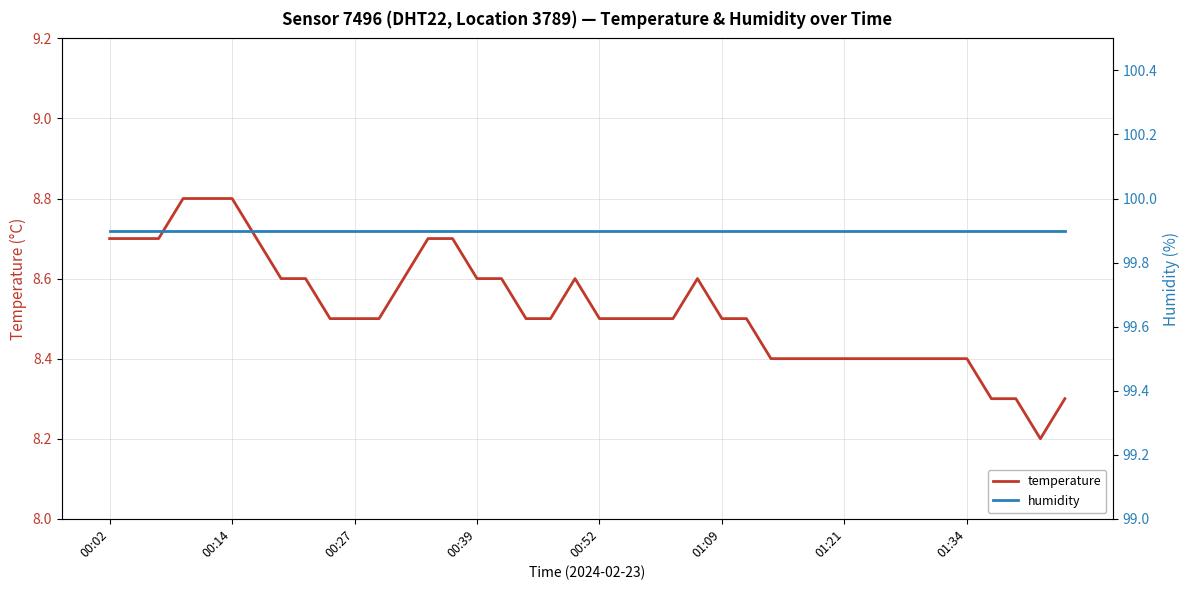

True or false: temperature and humidity intersect in this chart.

False